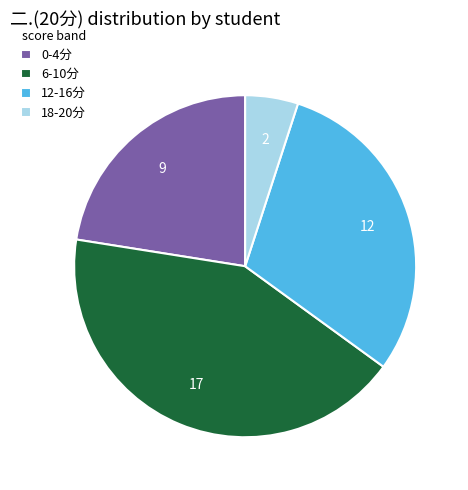

Count the number of slices in the pie.

4